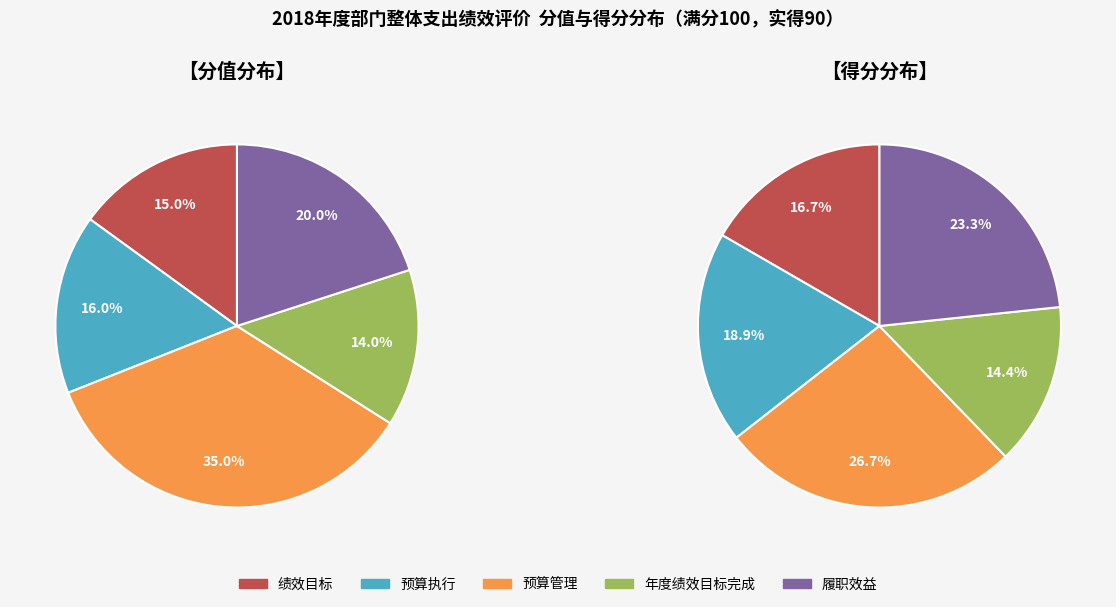

Is there any slice that represents more than half of the pie?

No